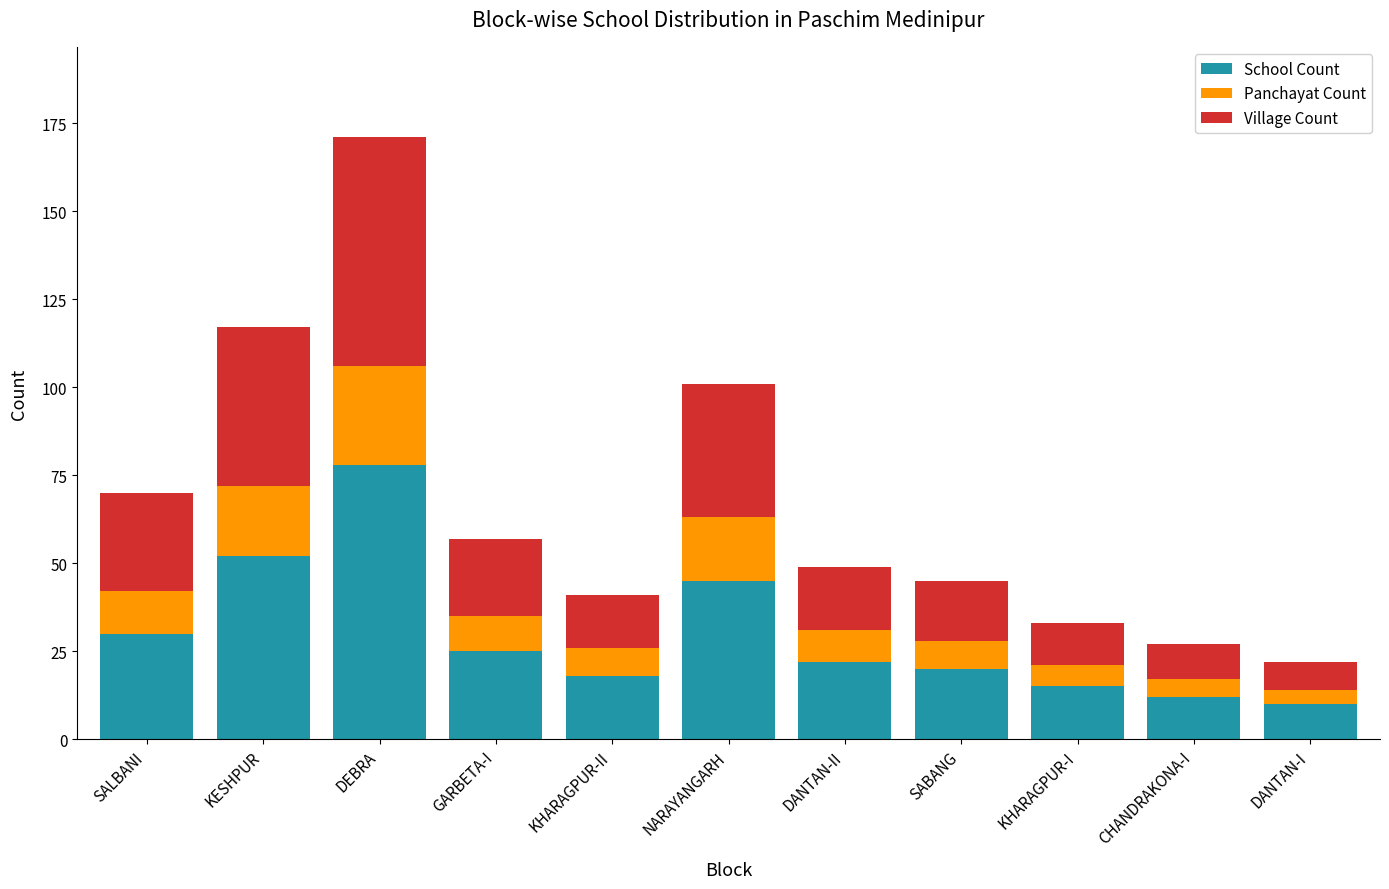

What is the difference between the maximum and minimum values in the School Count series?

68